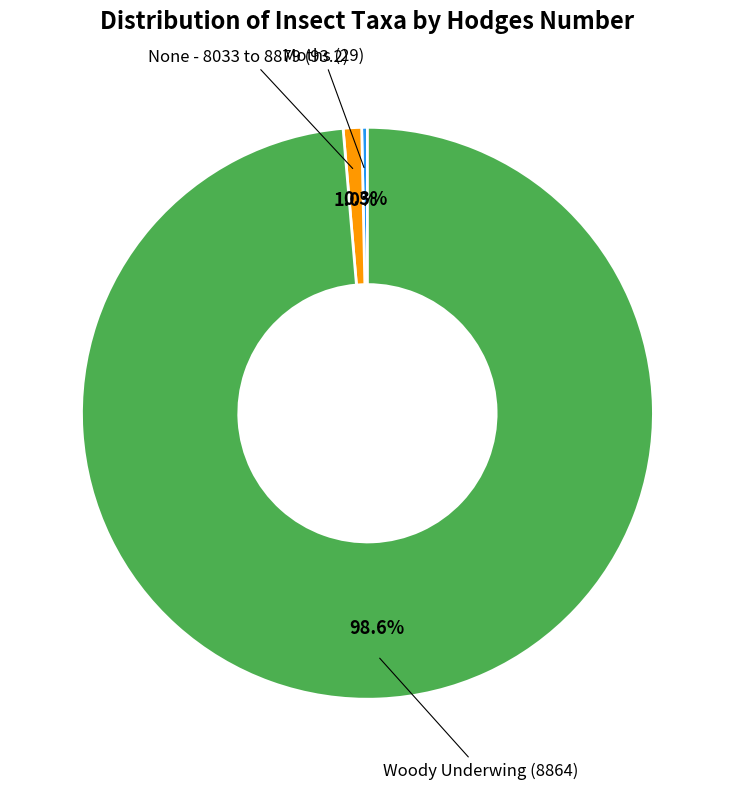

Which slice is the smallest?

Moths